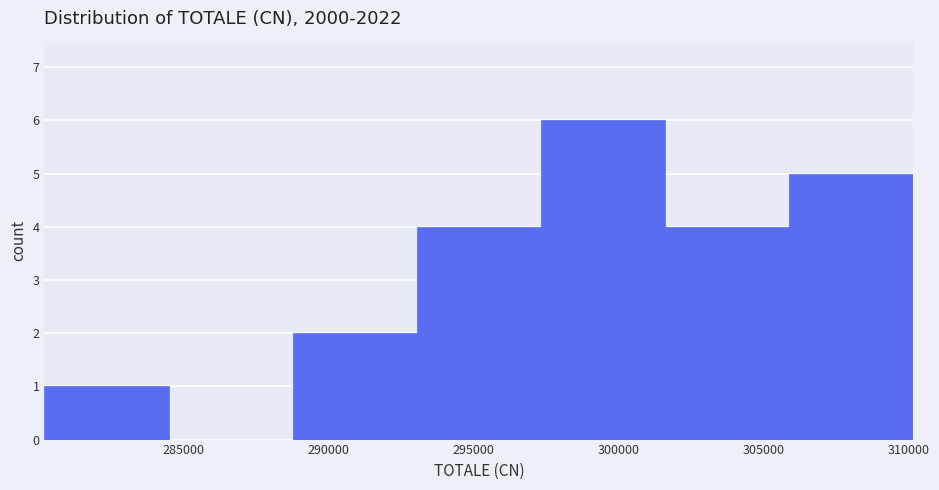

Reading left to right, list every bar in this chart as the range it spans on the x-axis followed by its height. Neither the bar edges nor the heights are printed on the chart, so give them approximately, as read against the axes.

280000 to 284500: 1
284500 to 289000: 0
289000 to 293000: 2
293000 to 297500: 4
297500 to 301500: 6
301500 to 306000: 4
306000 to 310000: 5